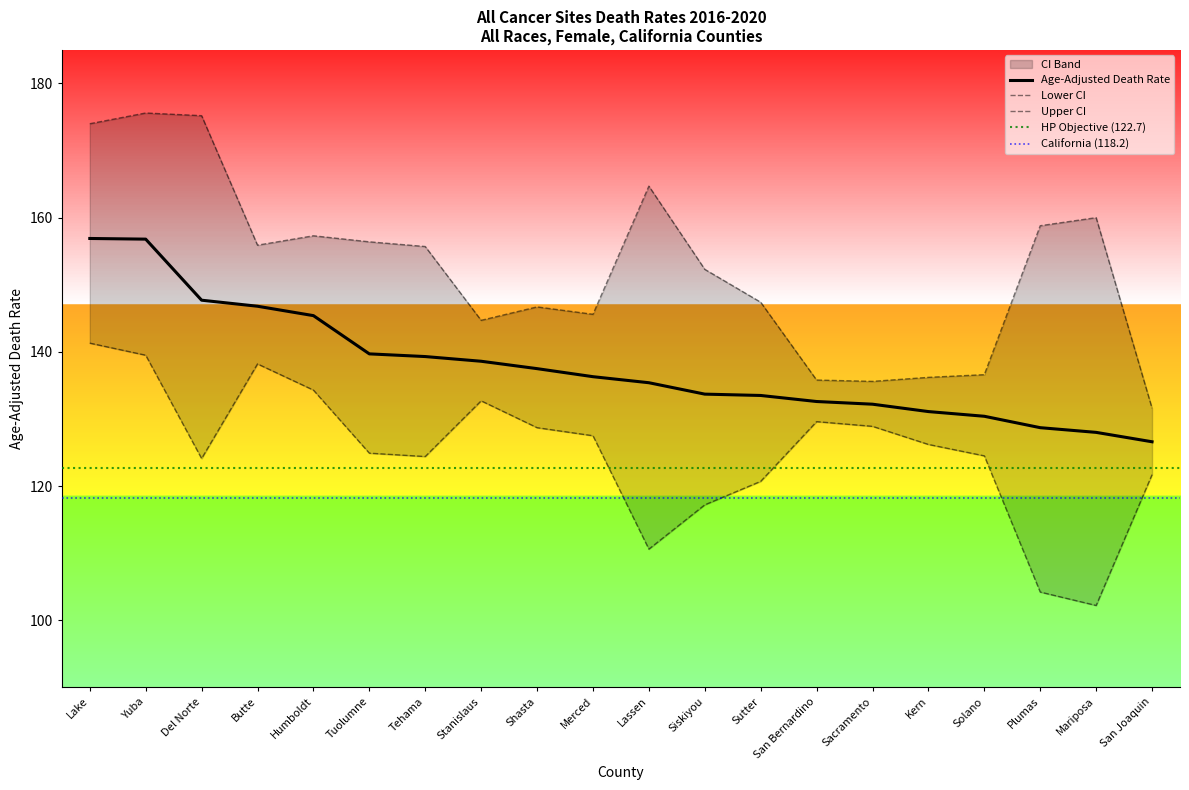

At which category does Upper CI reach its first local peak?

Yuba